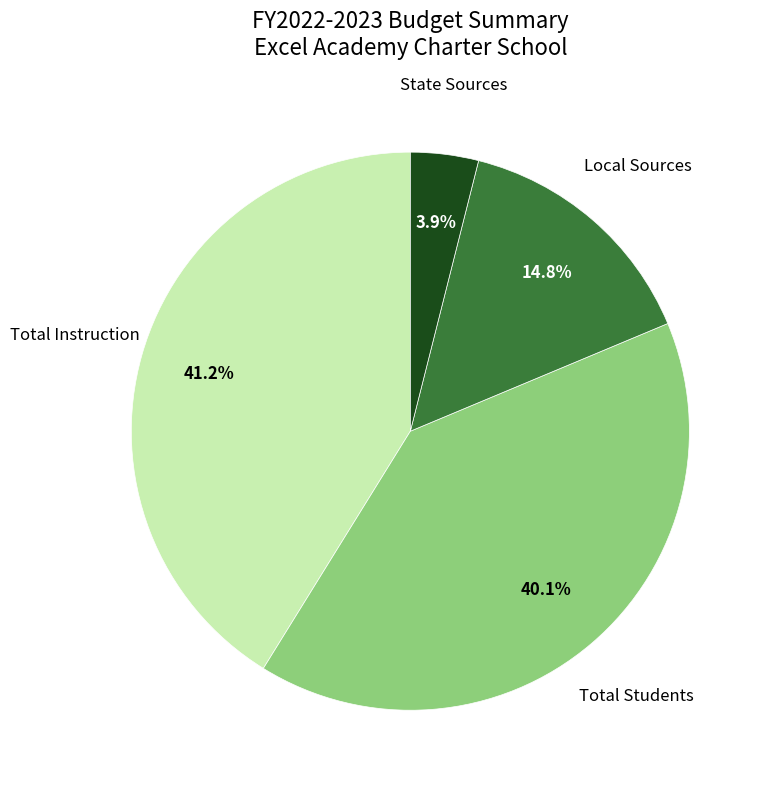

To the nearest percent, what is the difference between the largest and smallest slice percentages?

37%